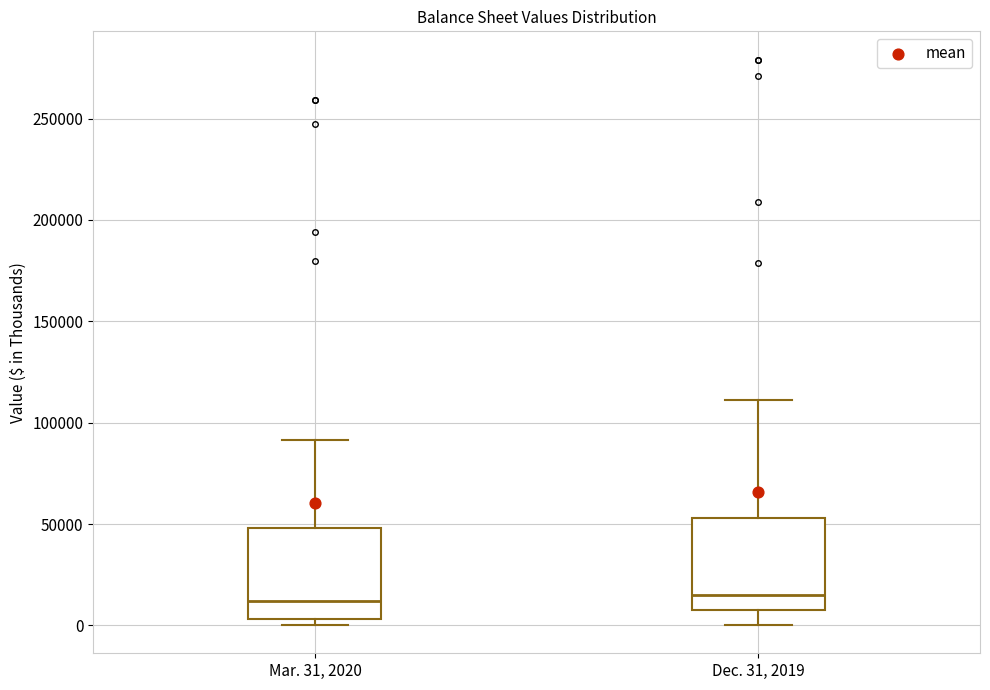

Reading left to right, transcribe this box plot: for each box, give where its median line is, the range the box spans, and where its two whiskers end, as read against the y-axis. The values are not printed on the chart, so give them approximately, as read against the axis.

Mar. 31, 2020: median 10000, box 5000 to 50000, whiskers 0 to 90000
Dec. 31, 2019: median 15000, box 5000 to 55000, whiskers 0 to 110000